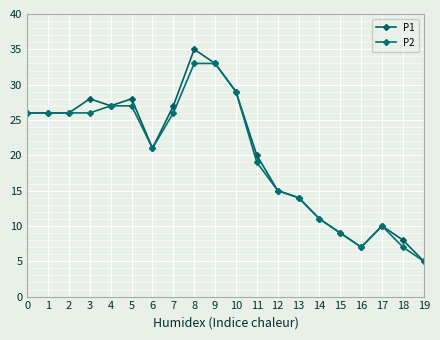

What is the sum of all P1 values?

405